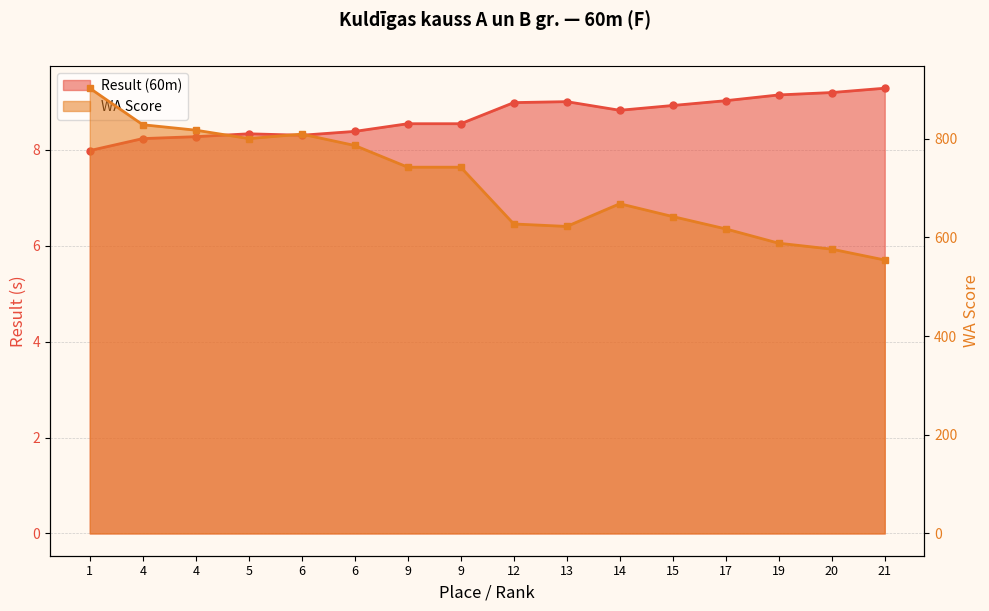

Which has a higher value, 15 or 1?

15